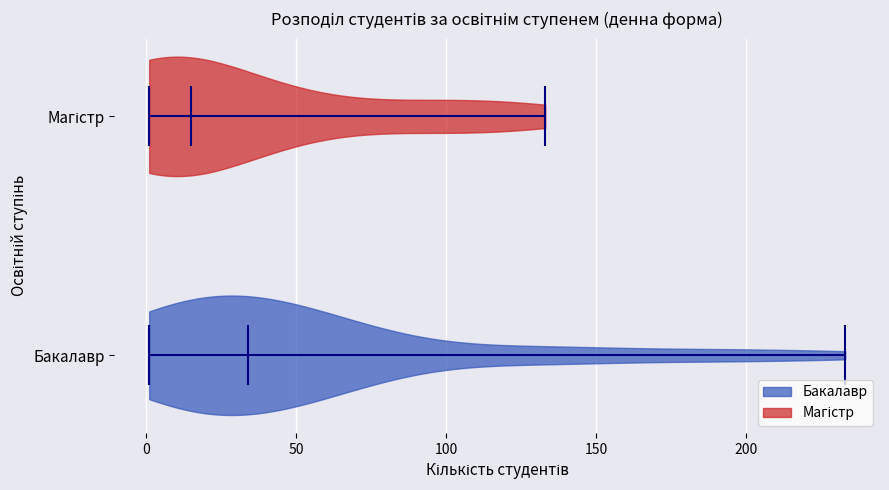

Where does the median line of the violin for Бакалавр sit on the x-axis? The values are not printed on the chart, so give them approximately, as read against the axis.

35